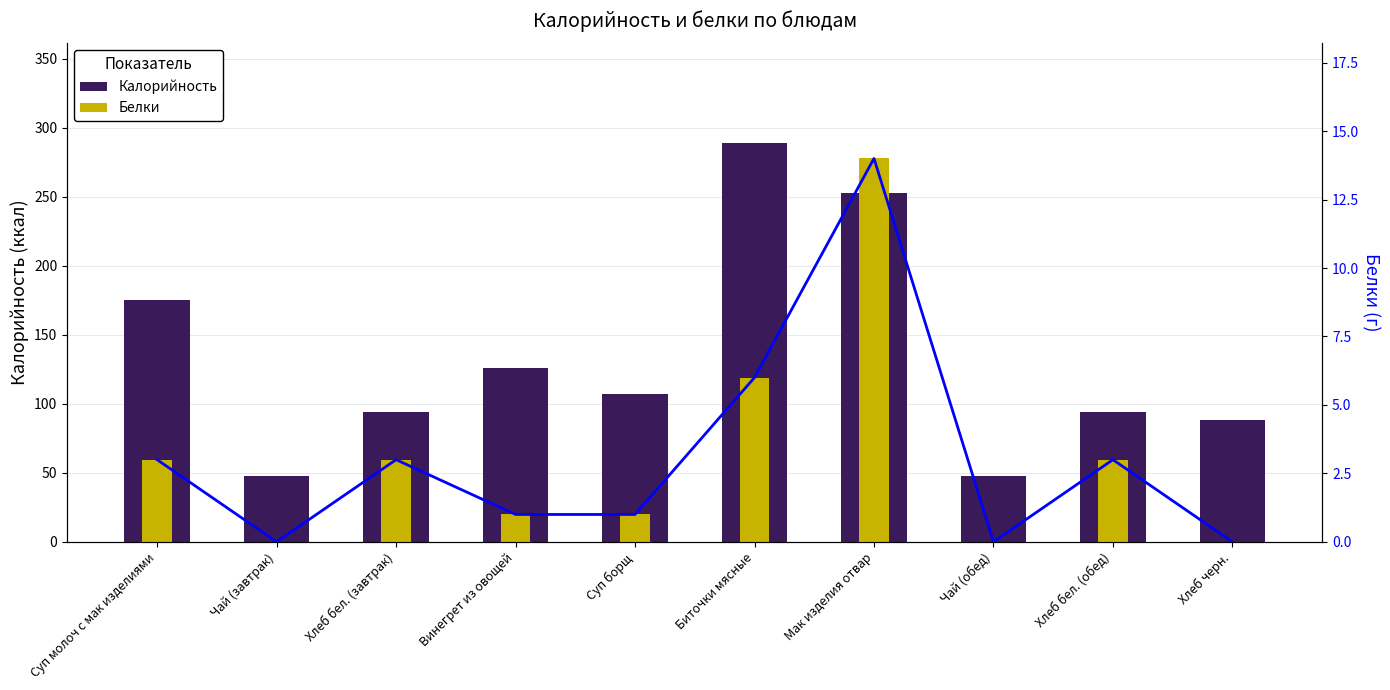

True or false: Белки (бар) has a value of 0 at Чай (обед).

True